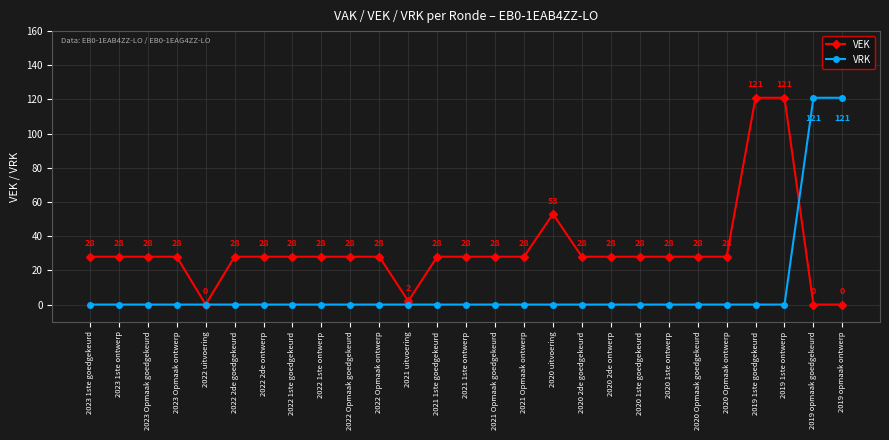

Does the chart have visible grid lines?

Yes